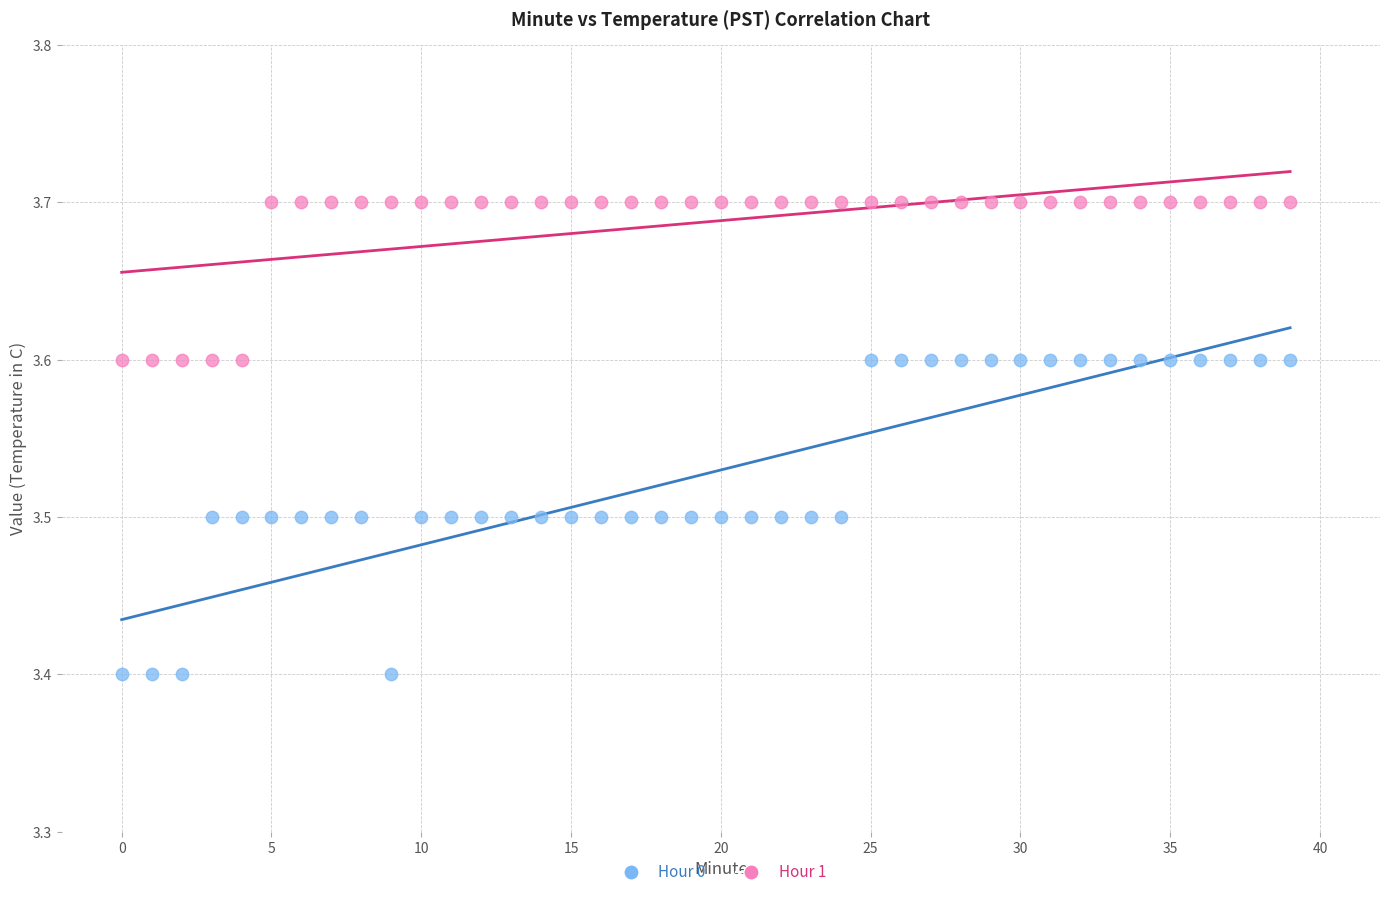

Which series has the largest Y range (max minus min)?

Hour 0